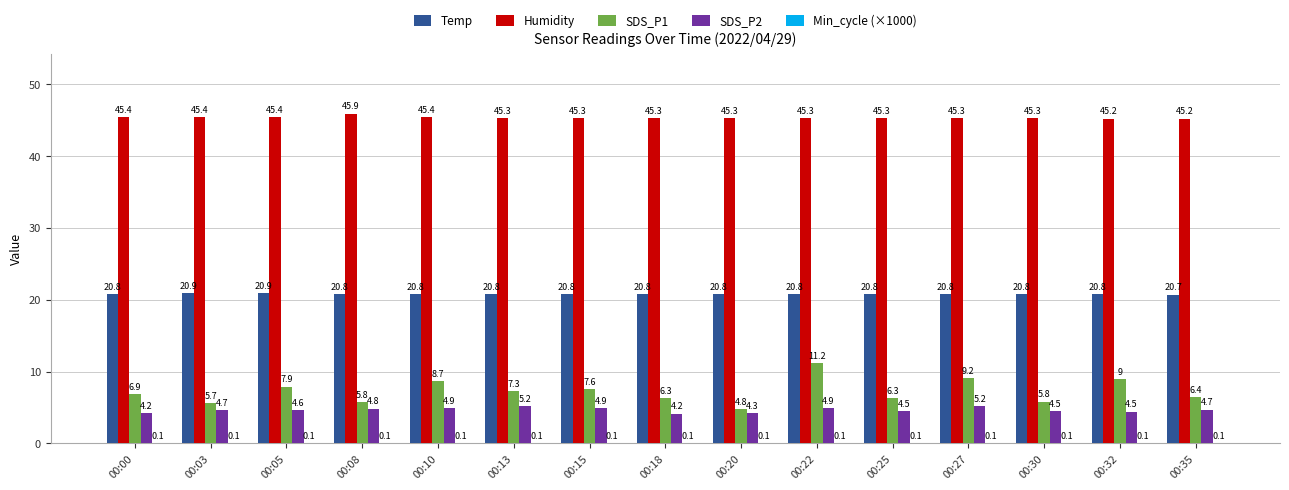

The value of SDS_P2 at 00:10 is 1.0. True or false?

False